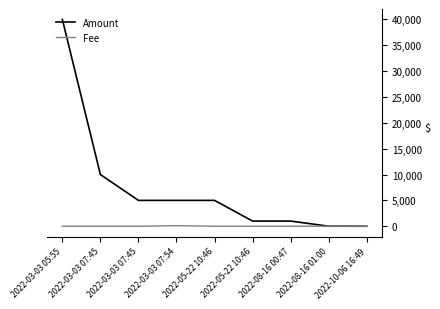

Does the chart display data point markers on the line(s)?

No